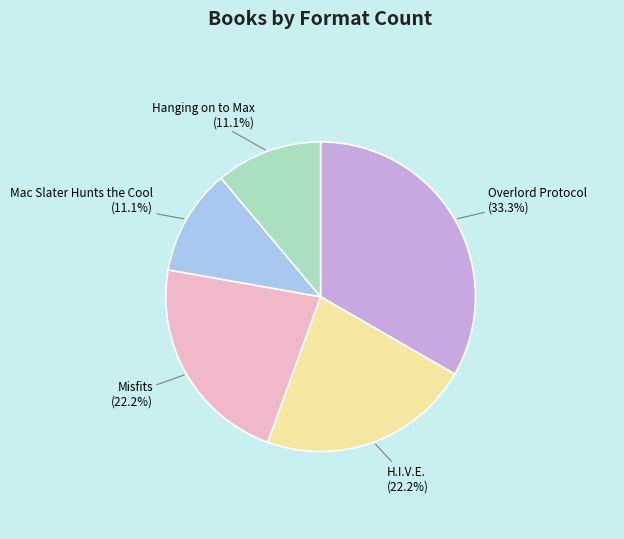

Is there a majority slice in this chart?

No